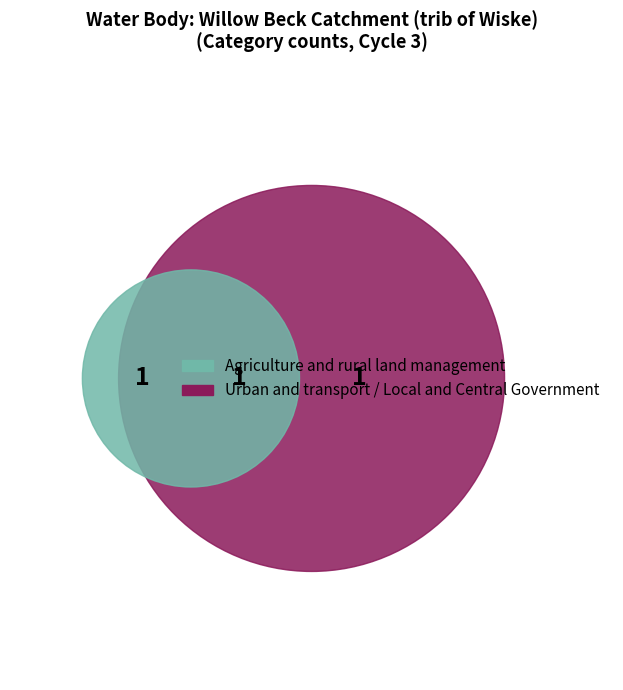

Approximately how many times larger is the value at Local and Central Government compared to Agriculture and rural land management?

1.0